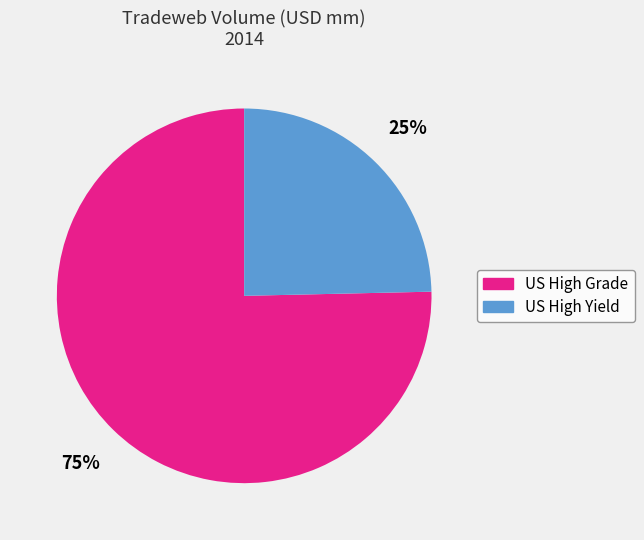

The US High Yield slice represents 38% of the pie. True or false?

False